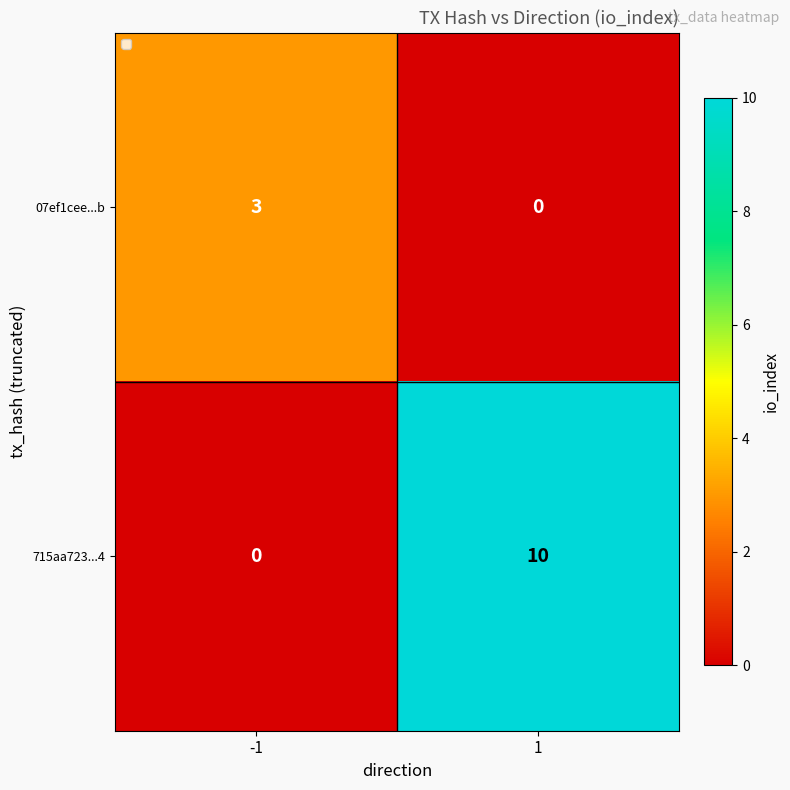

What is the sum of the 07ef1cee...b values at 1 and -1?

3